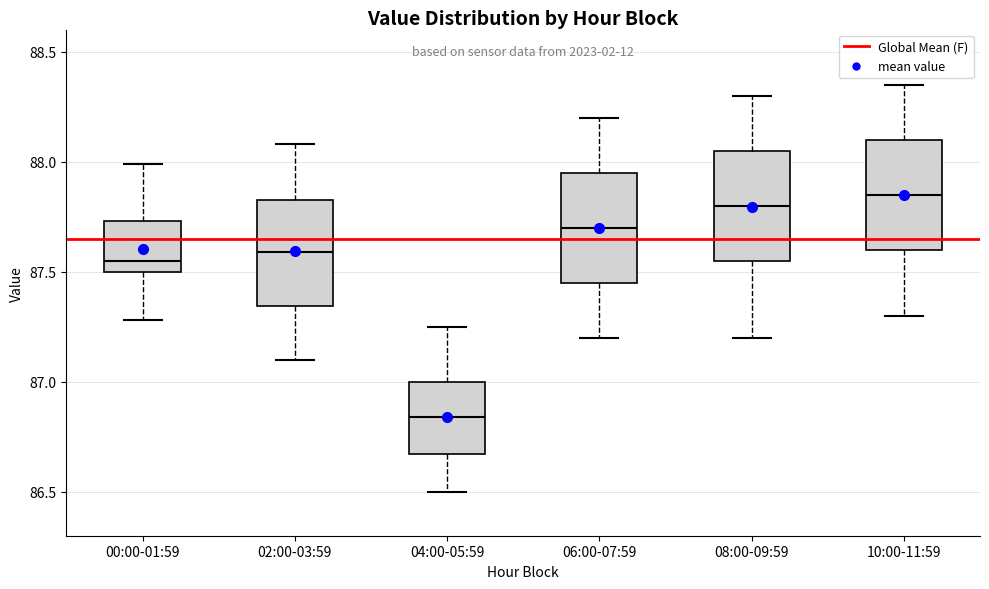

Reading left to right, transcribe this box plot: for each box, give where its median line is, the range the box spans, and where its two whiskers end, as read against the y-axis. The values are not printed on the chart, so give them approximately, as read against the axis.

00:00-01:59: median 87.55, box 87.50 to 87.75, whiskers 87.30 to 88.00
02:00-03:59: median 87.60, box 87.35 to 87.85, whiskers 87.10 to 88.10
04:00-05:59: median 86.85, box 86.65 to 87.00, whiskers 86.50 to 87.25
06:00-07:59: median 87.70, box 87.45 to 87.95, whiskers 87.20 to 88.20
08:00-09:59: median 87.80, box 87.55 to 88.05, whiskers 87.20 to 88.30
10:00-11:59: median 87.85, box 87.60 to 88.10, whiskers 87.30 to 88.35